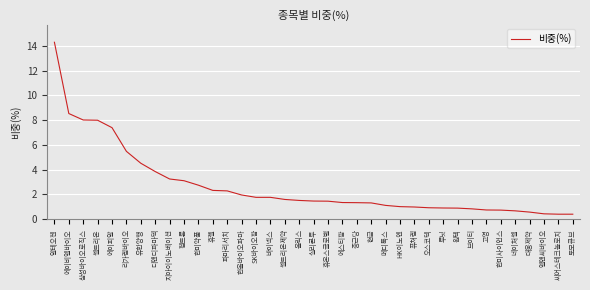

True or false: the data shows 0.6 at 대웅제약.

True